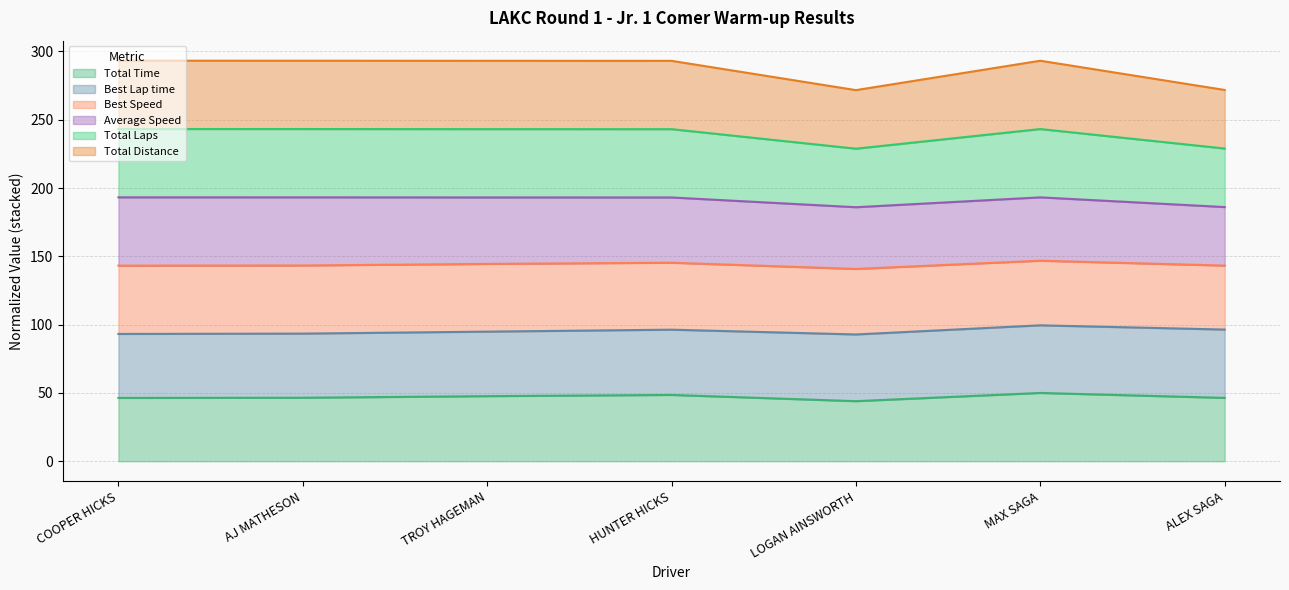

Which series has the largest total across all categories?

Total Laps